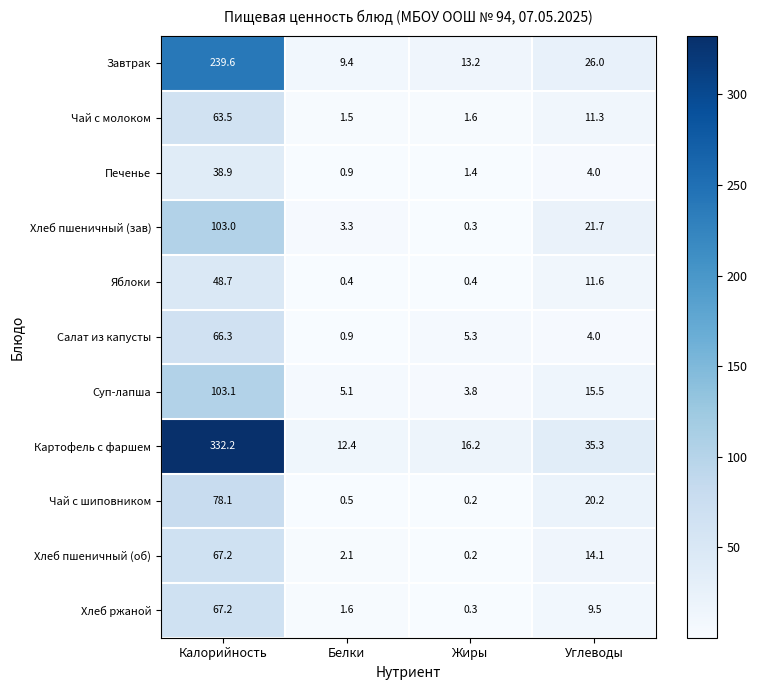

The value of Чай с шиповником at Калорийность is 32.4. True or false?

False